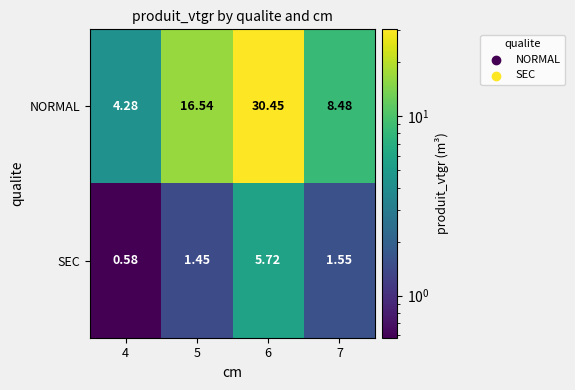

Which series changed the most between 5 and 6?

NORMAL